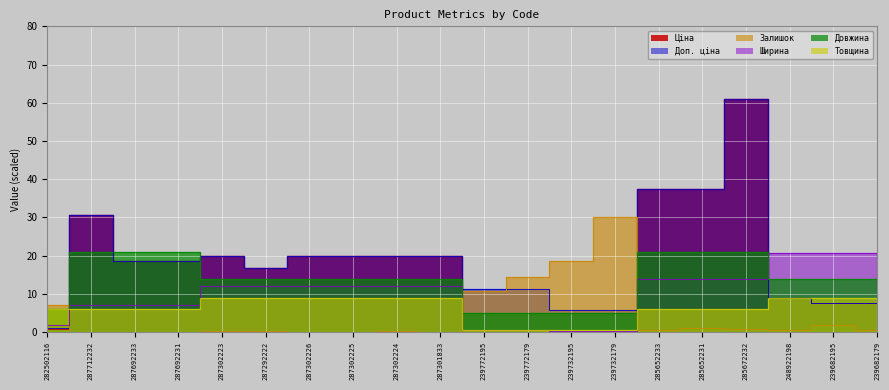

What is the sum of the Залишок values at 248922198 and 239682179?

1.1